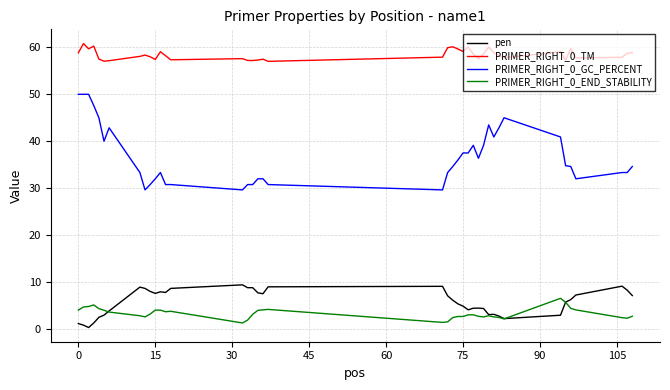

List the series in order of their peak value, highest first.

PRIMER_RIGHT_0_TM, PRIMER_RIGHT_0_GC_PERCENT, pen, PRIMER_RIGHT_0_END_STABILITY